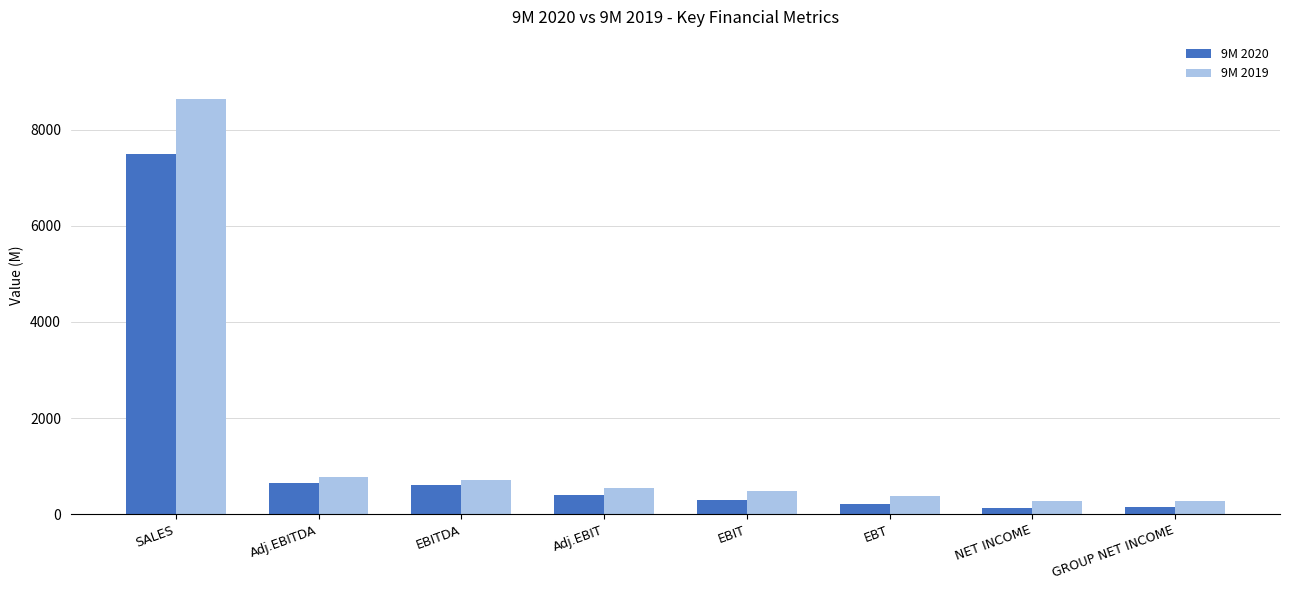

The value of 9M 2020 at EBIT is 294. True or false?

True